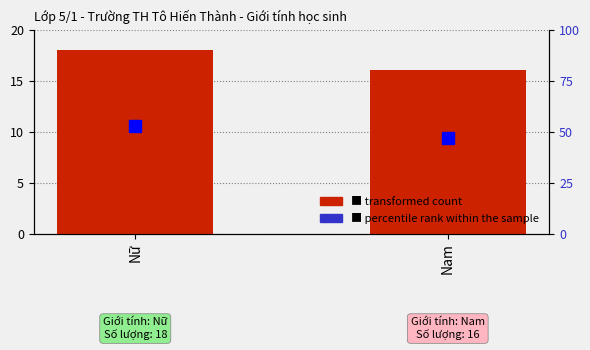

What is the difference between the maximum and minimum values in the transformed count series?

2.0